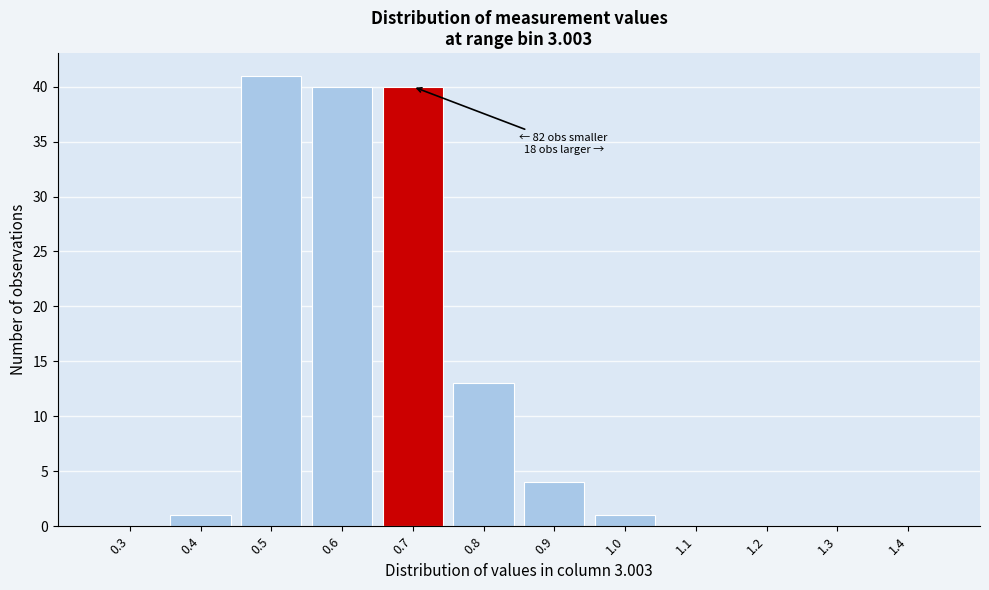

Reading left to right, what are all the values shown in this chart?

0.3=0	0.4=1	0.5=41	0.6=40	0.7=40	0.8=13	0.9=4	1.0=1	1.1=0	1.2=0	1.3=0	1.4=0